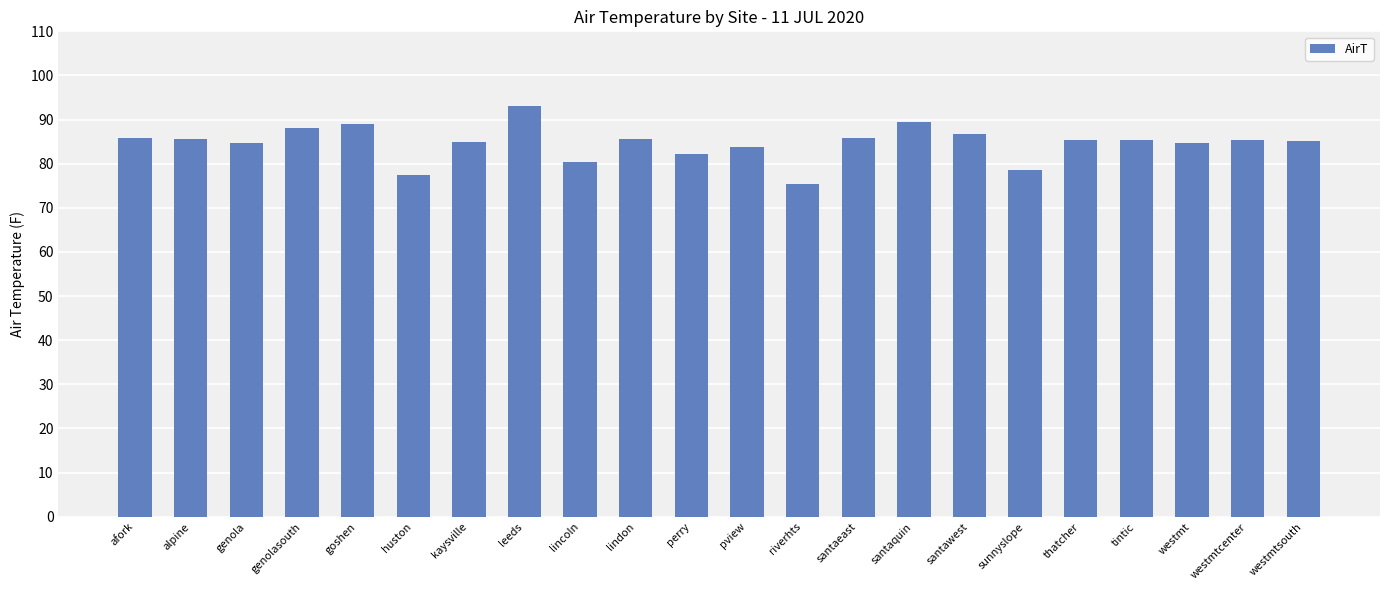

What is the sum of all values?

1862.7